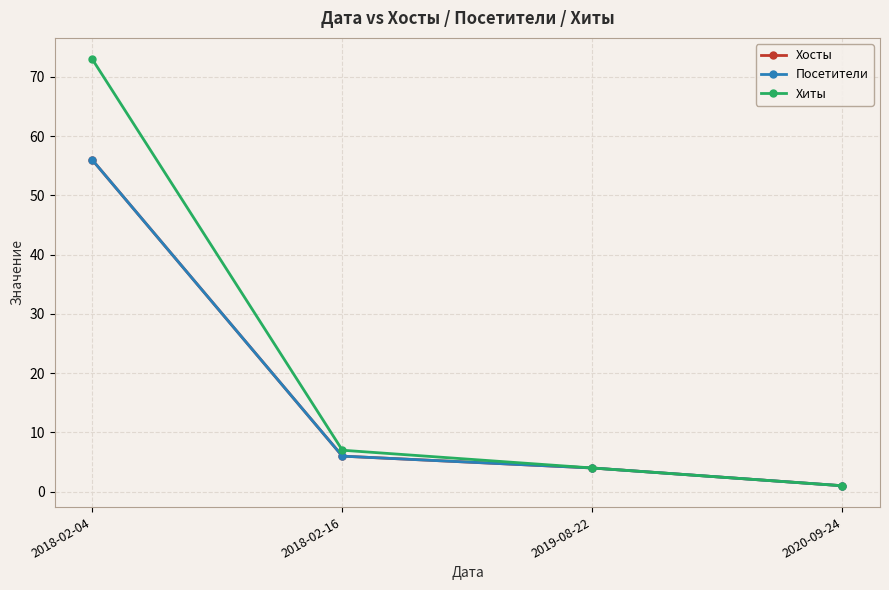

True or false: Хосты and Хиты intersect in this chart.

False